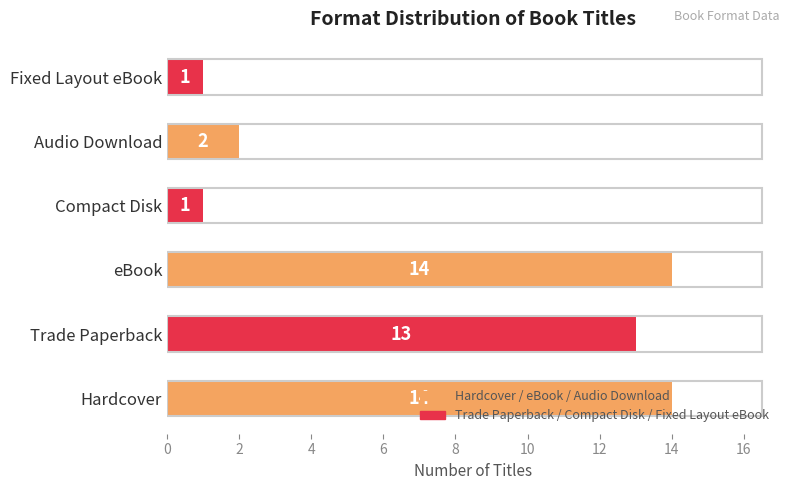

True or false: the data shows 14 at eBook.

True